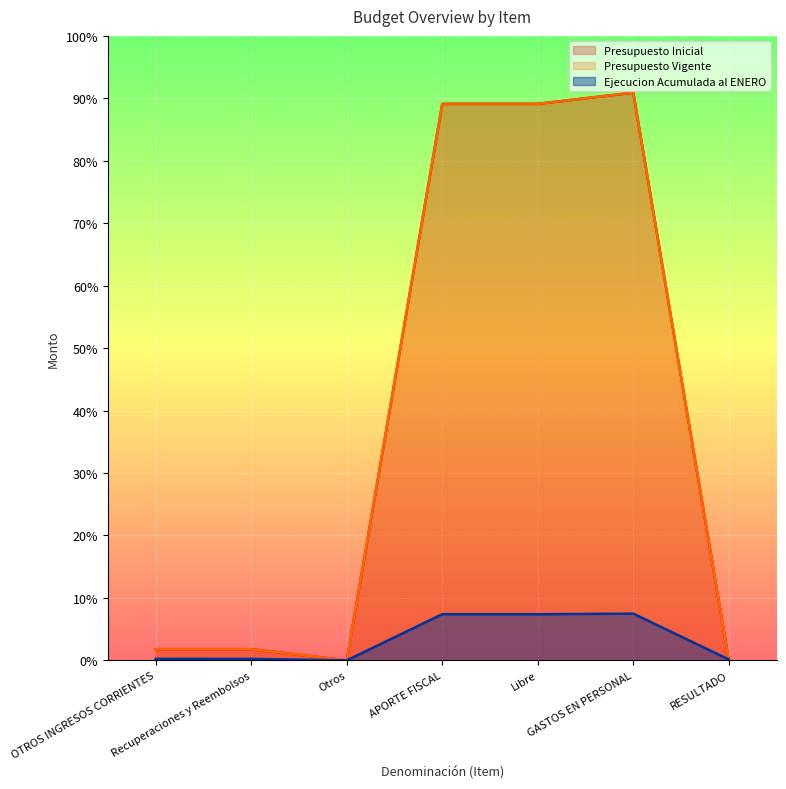

What is the difference between the Ejecucion Acumulada al ENERO values at GASTOS EN PERSONAL and Libre?

364952